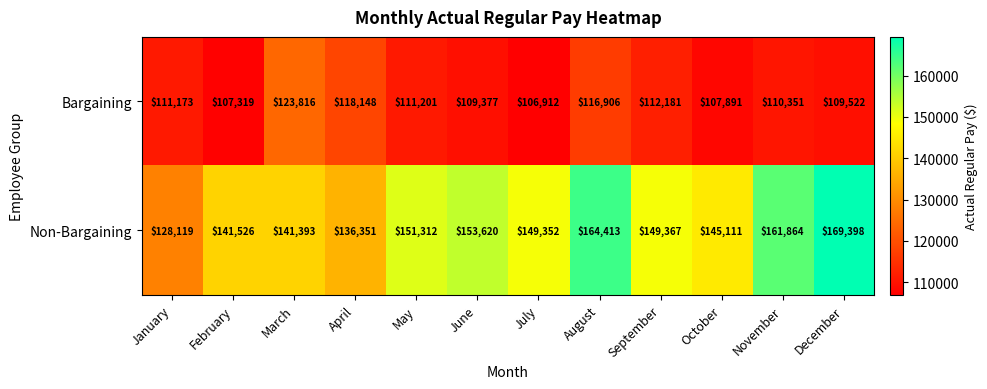

What is the greatest value displayed?

169398